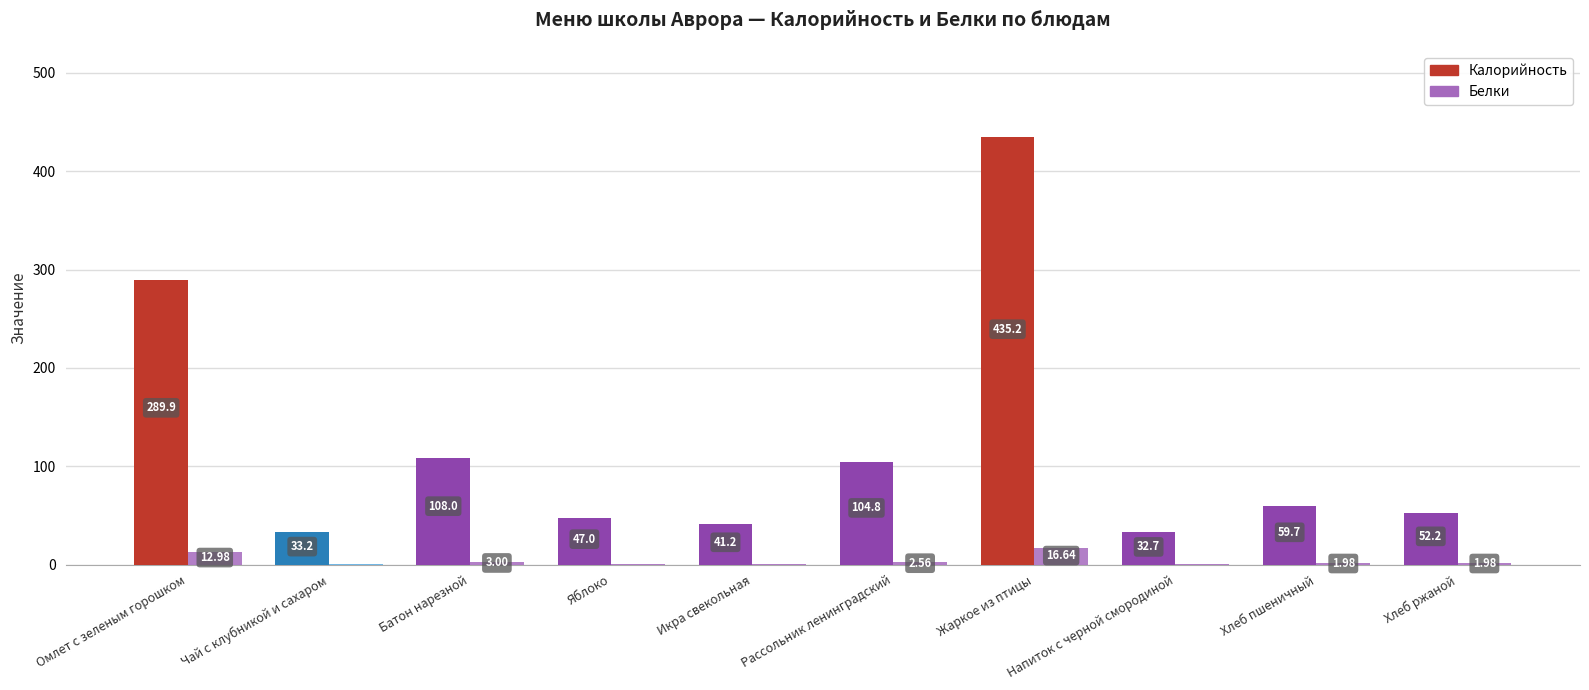

At which label does Калорийность reach its peak?

Жаркое из птицы